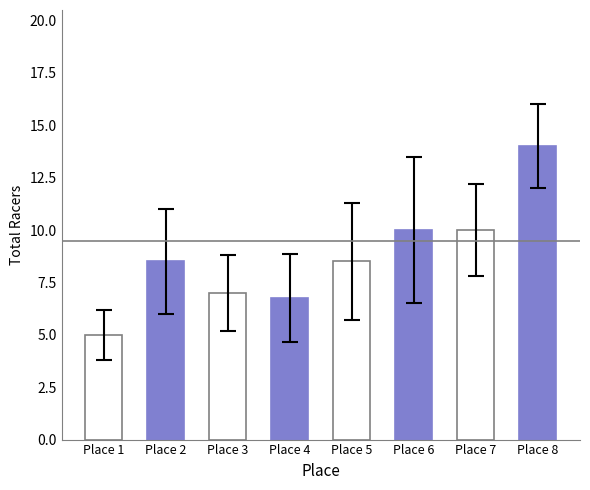

What is the value of the 5th bar from the left?

8.5